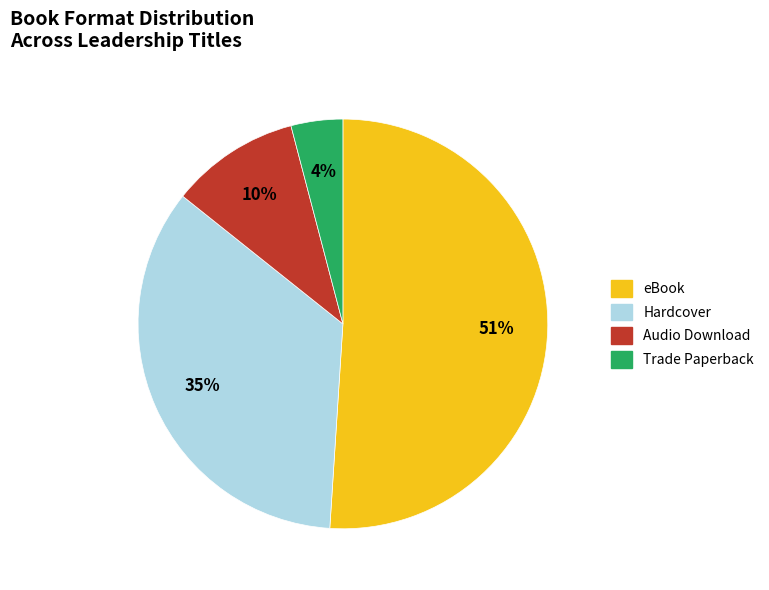

To the nearest percent, what portion does Trade Paperback represent?

4%